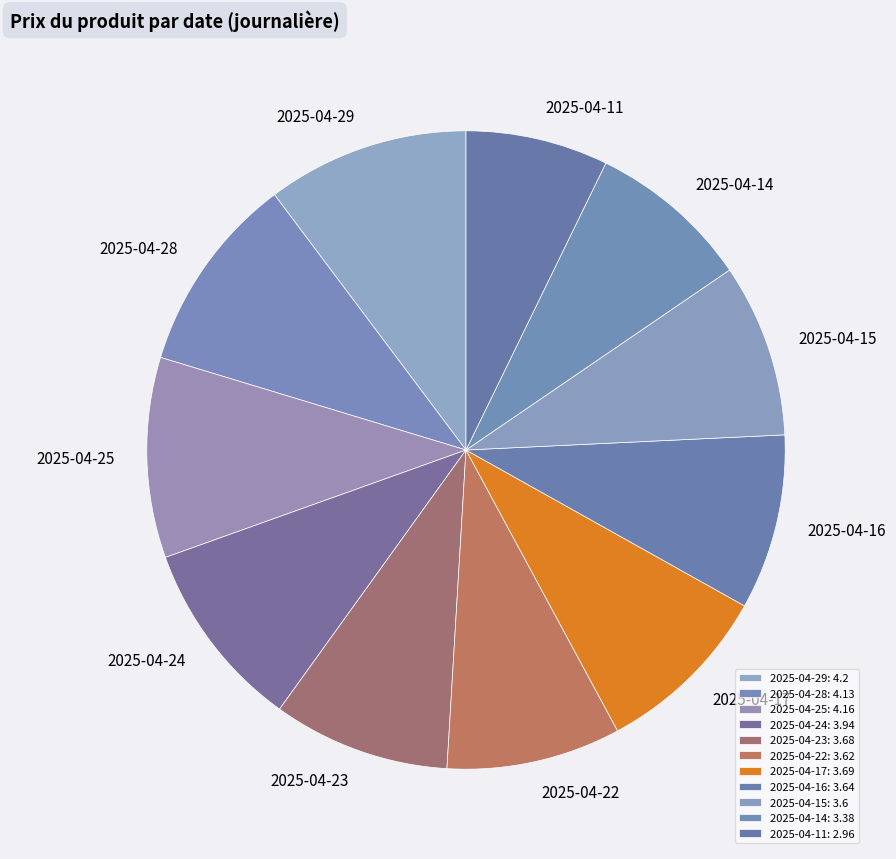

How many slices are in this pie chart?

11